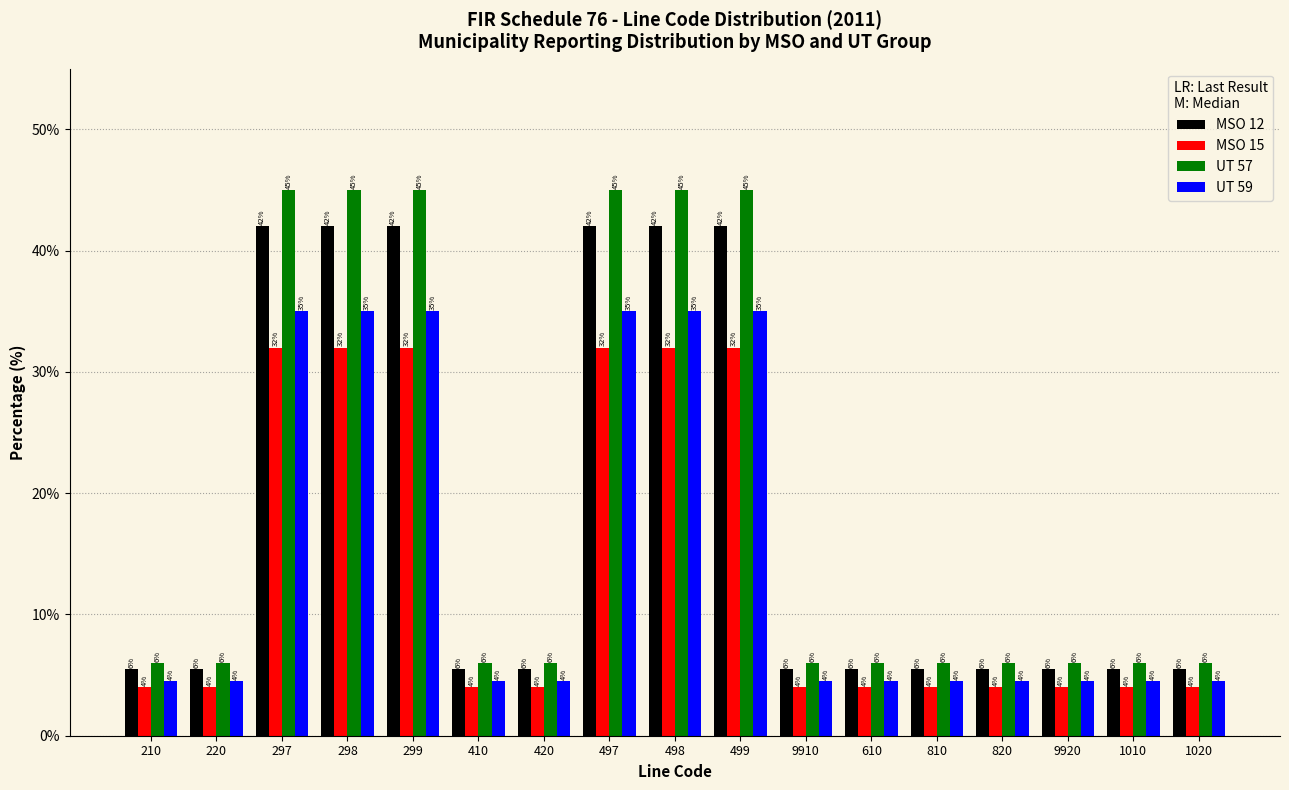

What is the average value of the UT 57 series?

19.8